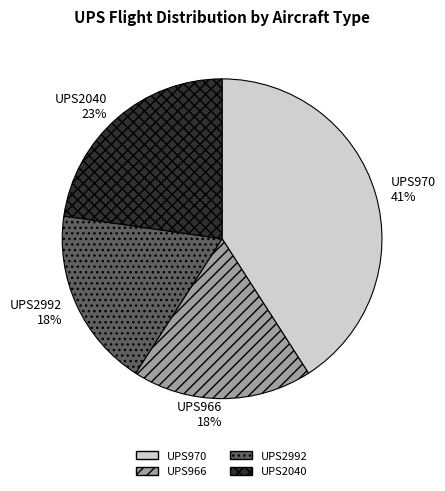

Does UPS970 represent more than half of the total?

No